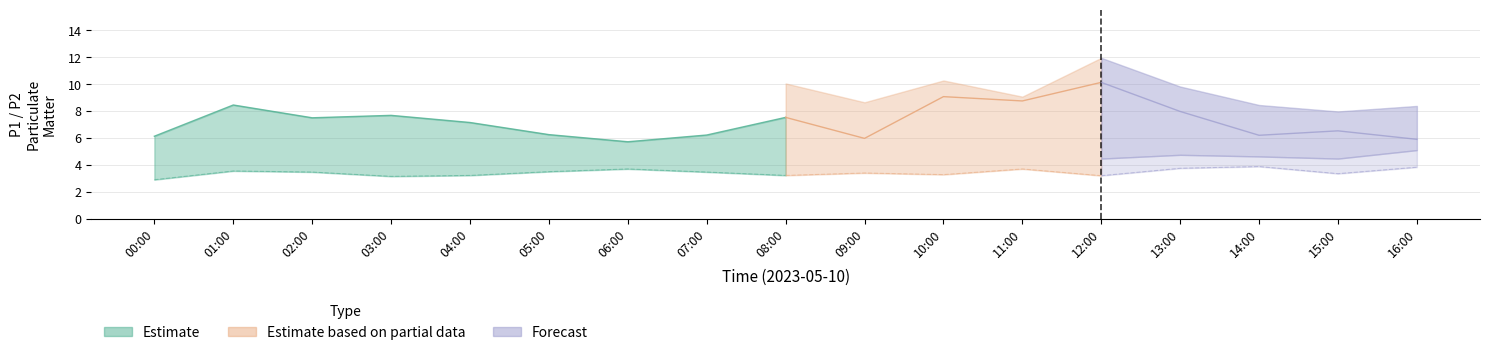

True or false: P2 and P2_upper cross at least once.

False